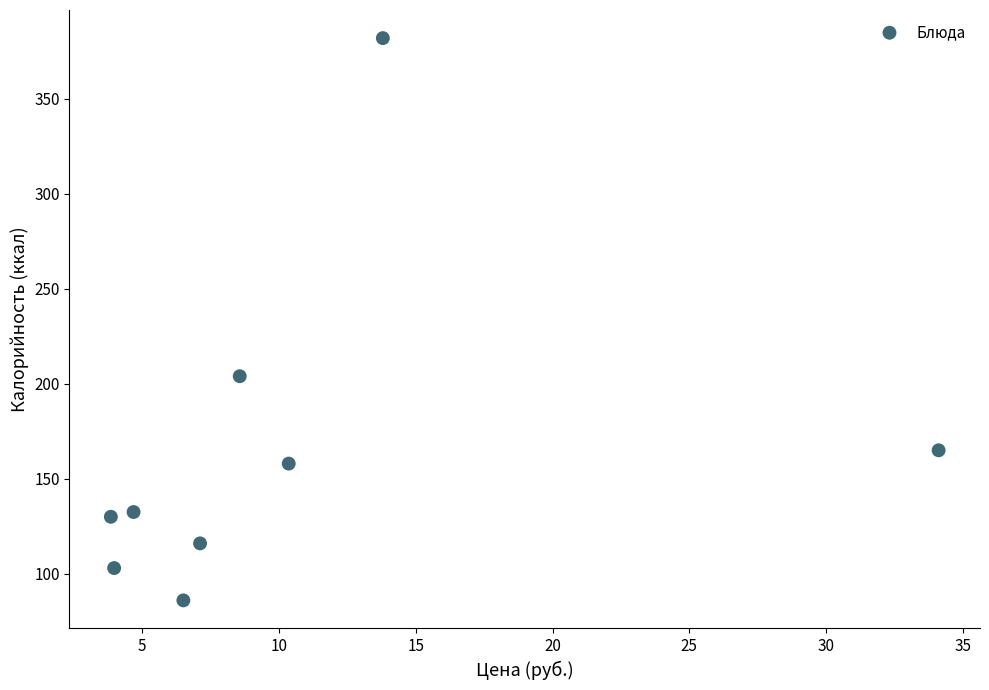

What is the range of X values (max minus min)?

30.2